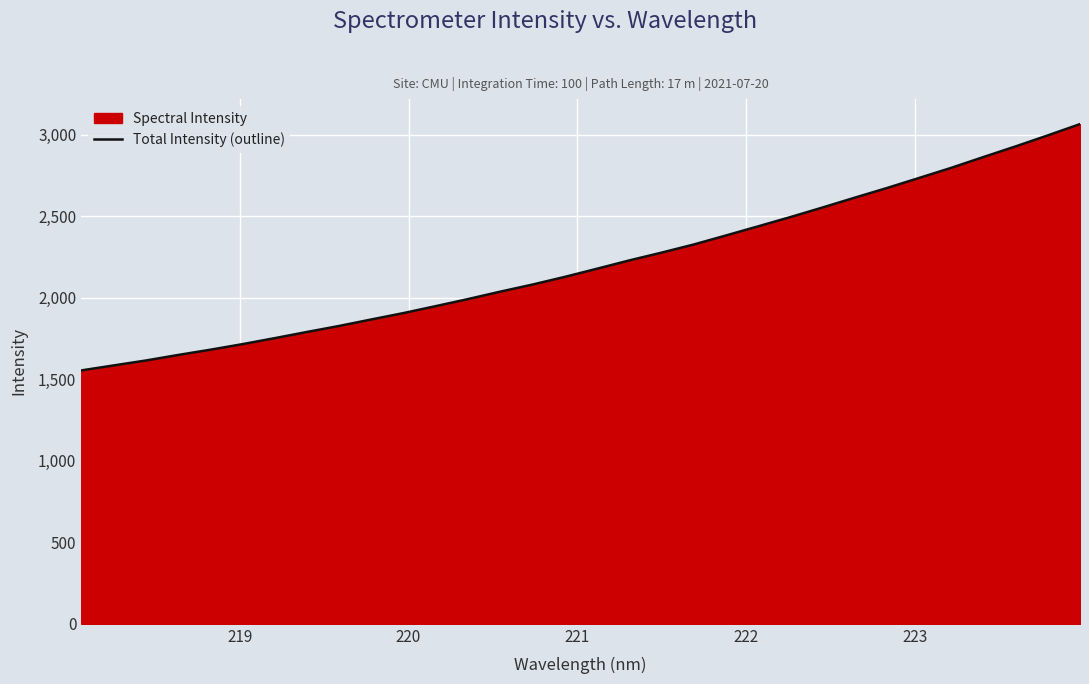

What is the minimum value shown in the chart?

1554.0